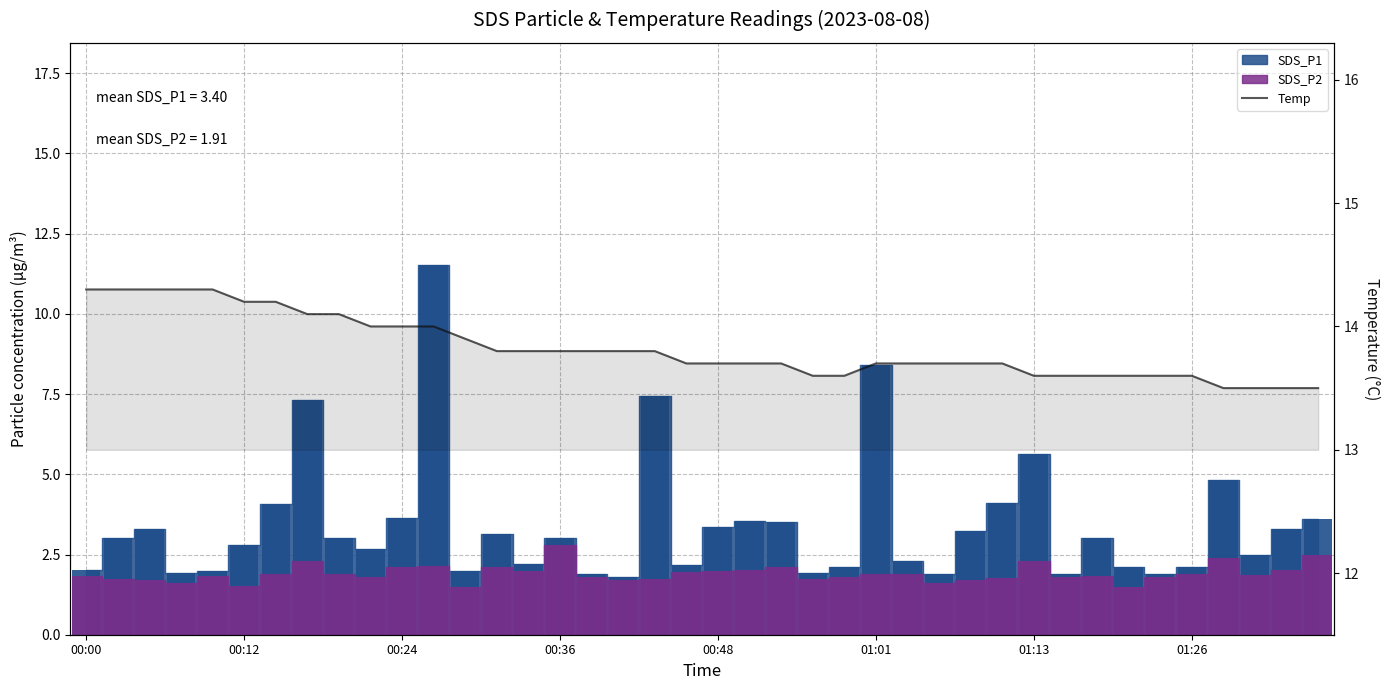

The value at 17 is 13.8. True or false?

True